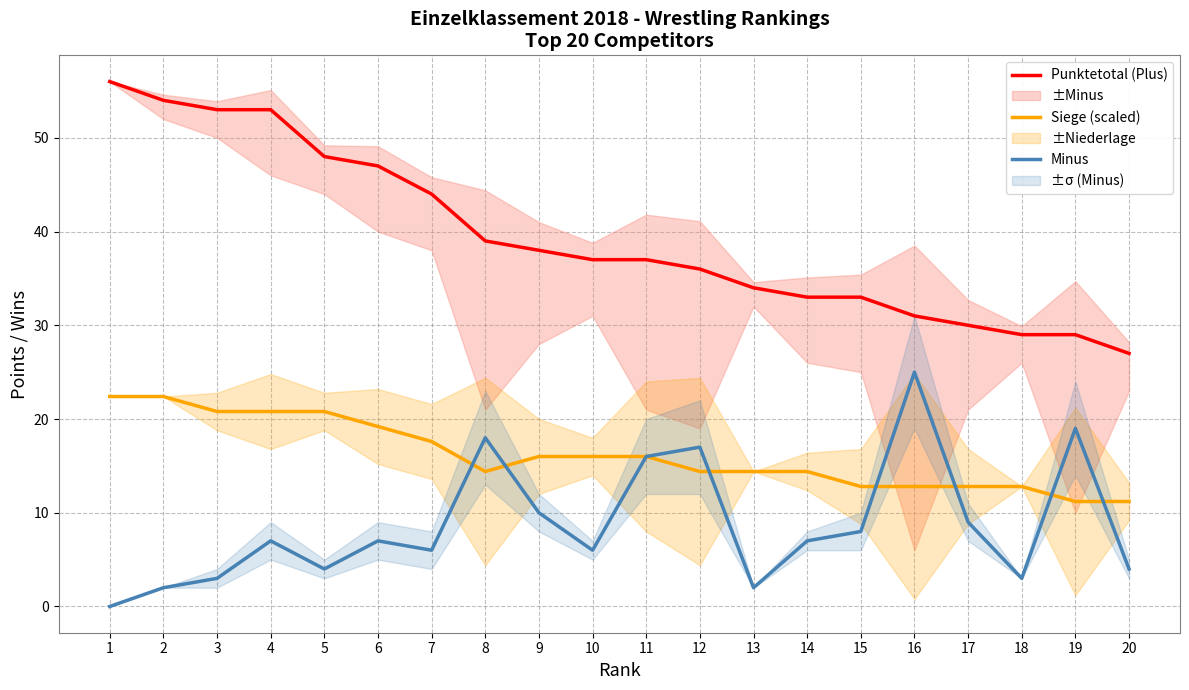

Rank the series by their maximum value, from highest to lowest.

Punktetotal (Plus), Minus, Siege (scaled)